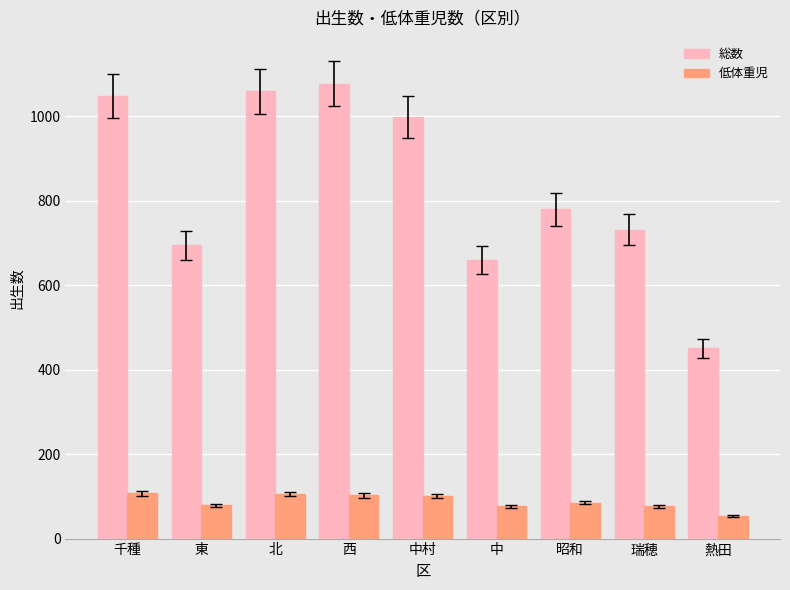

Is it true that 総数 equals 1097 at 中?

False